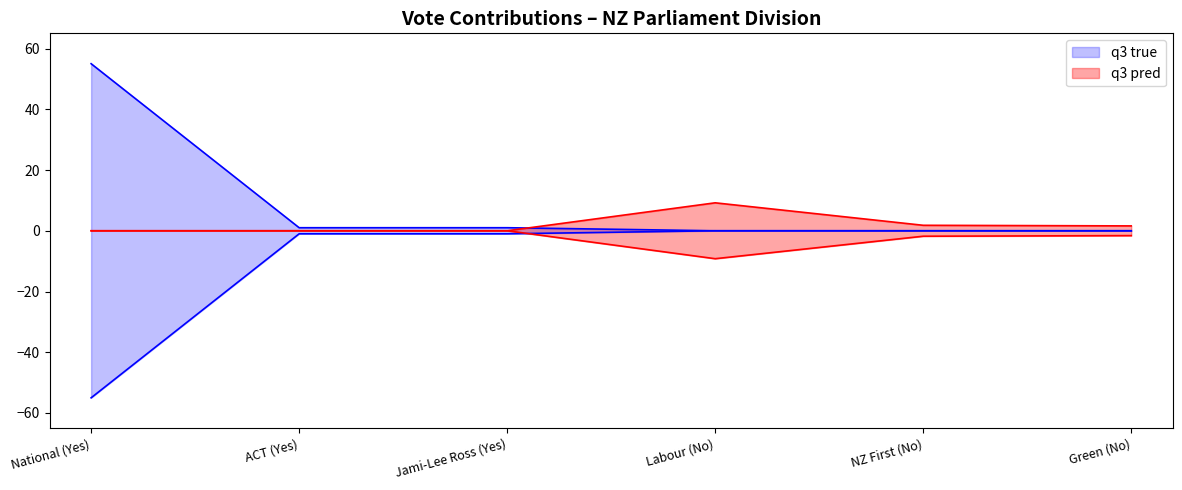

What is the spread (max minus min) of values at NZ First (No)?

1.8